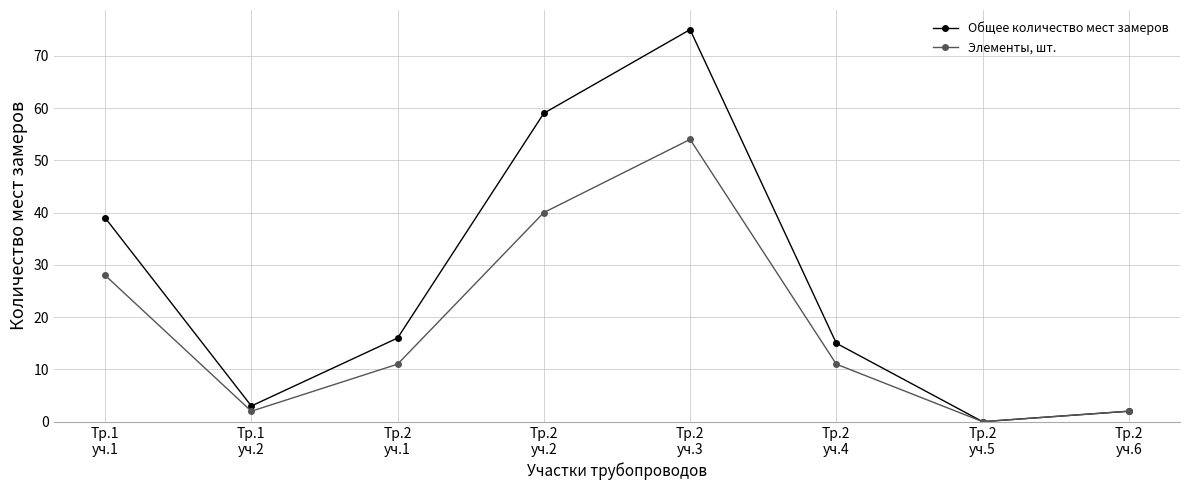

Where does the Элементы, шт. series first go above 11?

Тр.1
уч.1